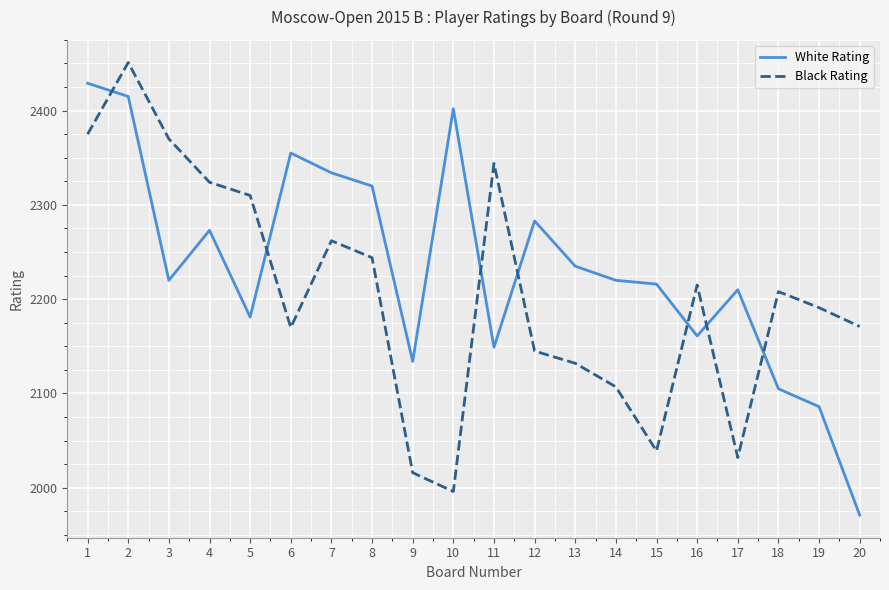

List the series in order of their overall mean, lowest first.

Black Rating, White Rating